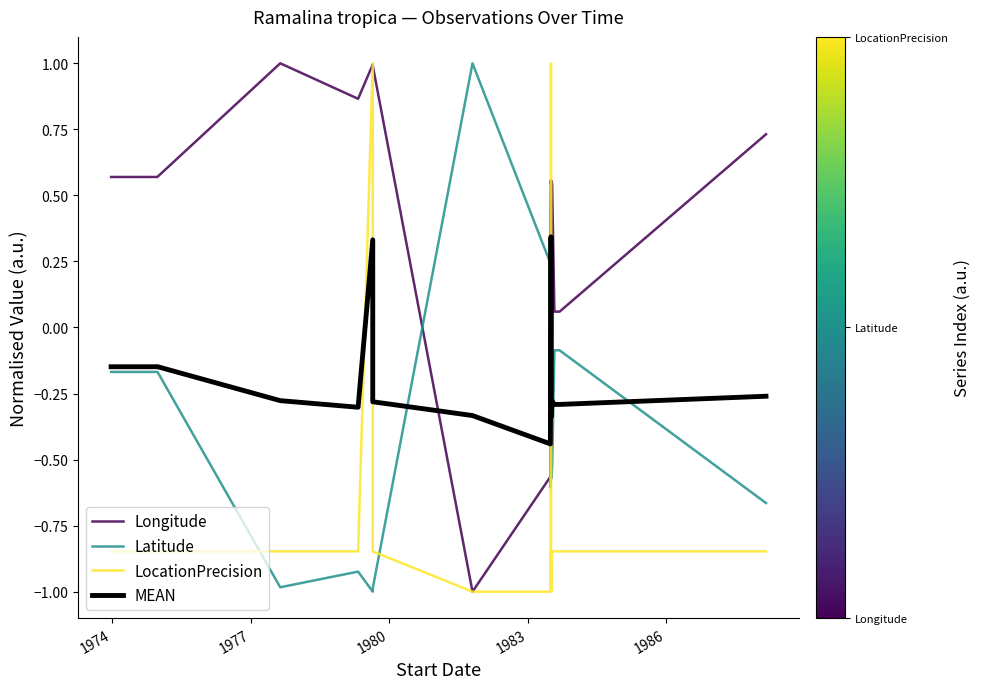

In Latitude, how many points are lower than both neighbors (excluding endpoints)?

4